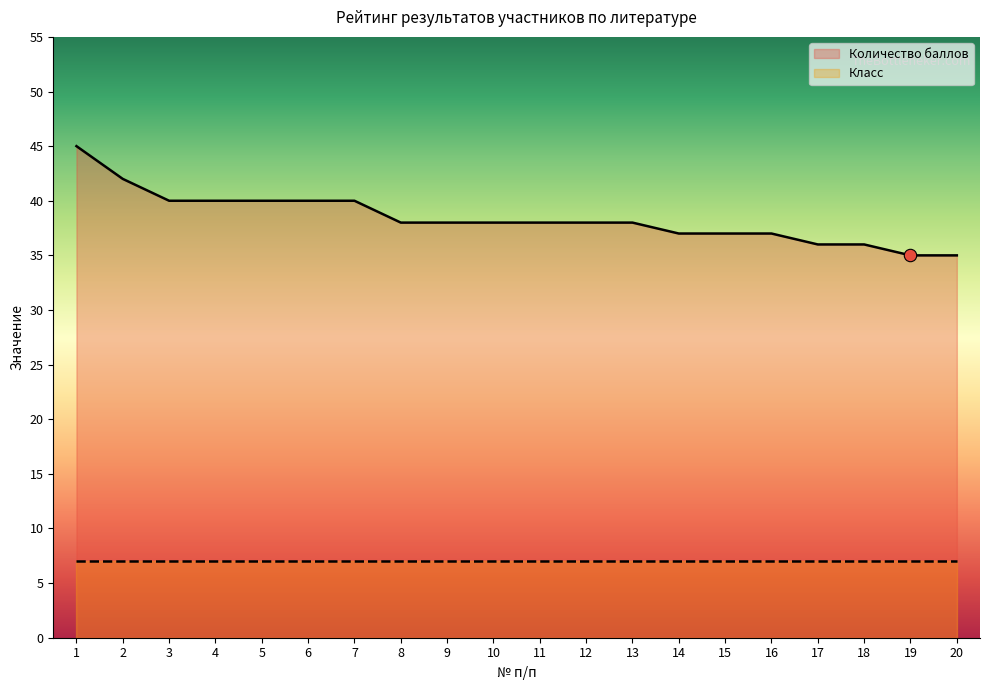

What is the change in value from 1 to 13?

-7